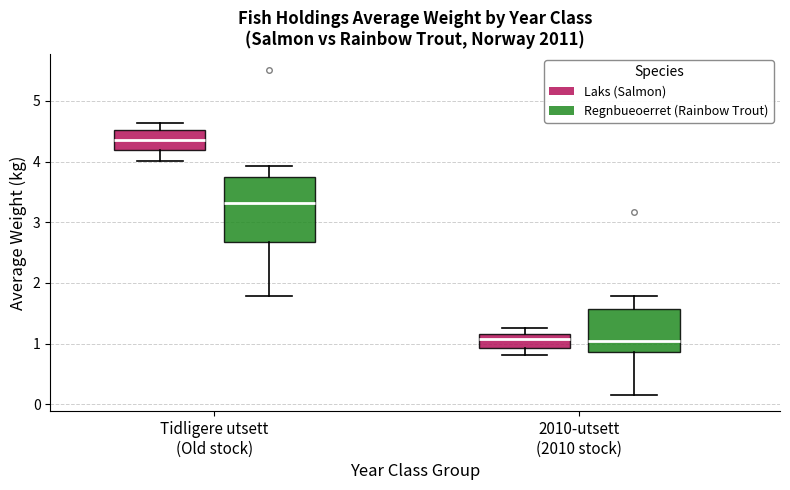

Where is the lower edge of the box for Tidligere utsett (Old stock) (Laks (Salmon)) on the y-axis? The values are not printed on the chart, so give them approximately, as read against the axis.

4.2